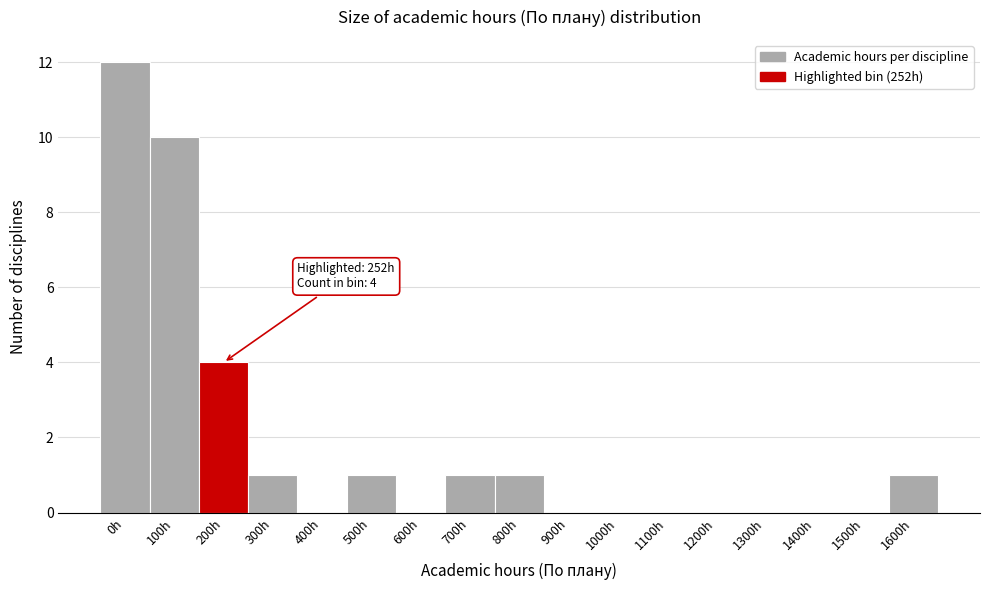

Reading left to right, list all the values displayed in this chart.

0h=12	100h=10	200h=4	300h=1	400h=0	500h=1	600h=0	700h=1	800h=1	900h=0	1000h=0	1100h=0	1200h=0	1300h=0	1400h=0	1500h=0	1600h=1